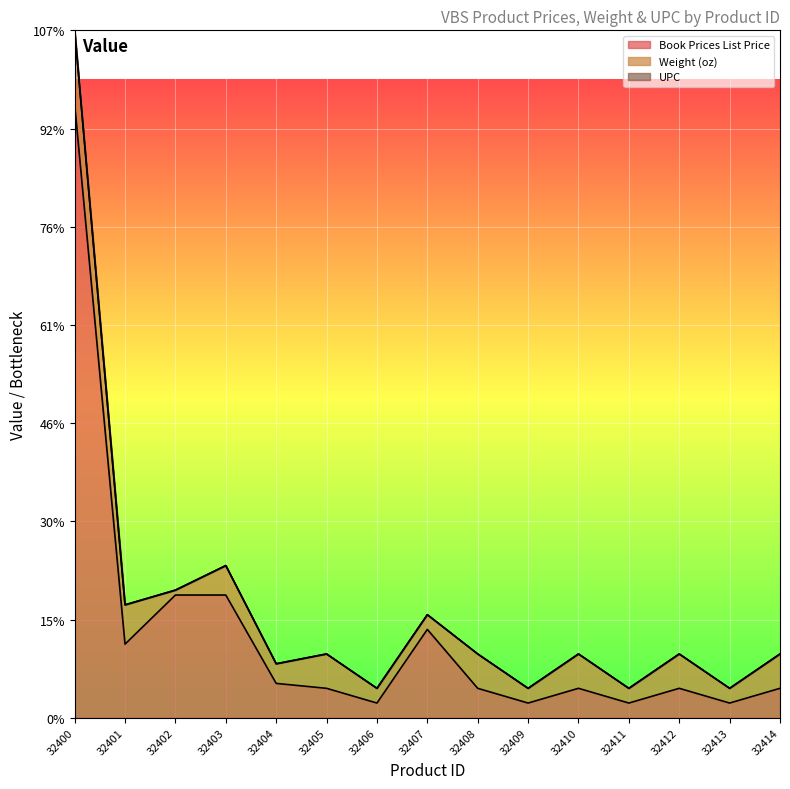

Is the value of UPC at 32402 greater than the value of Book Prices List Price at 32408?

No